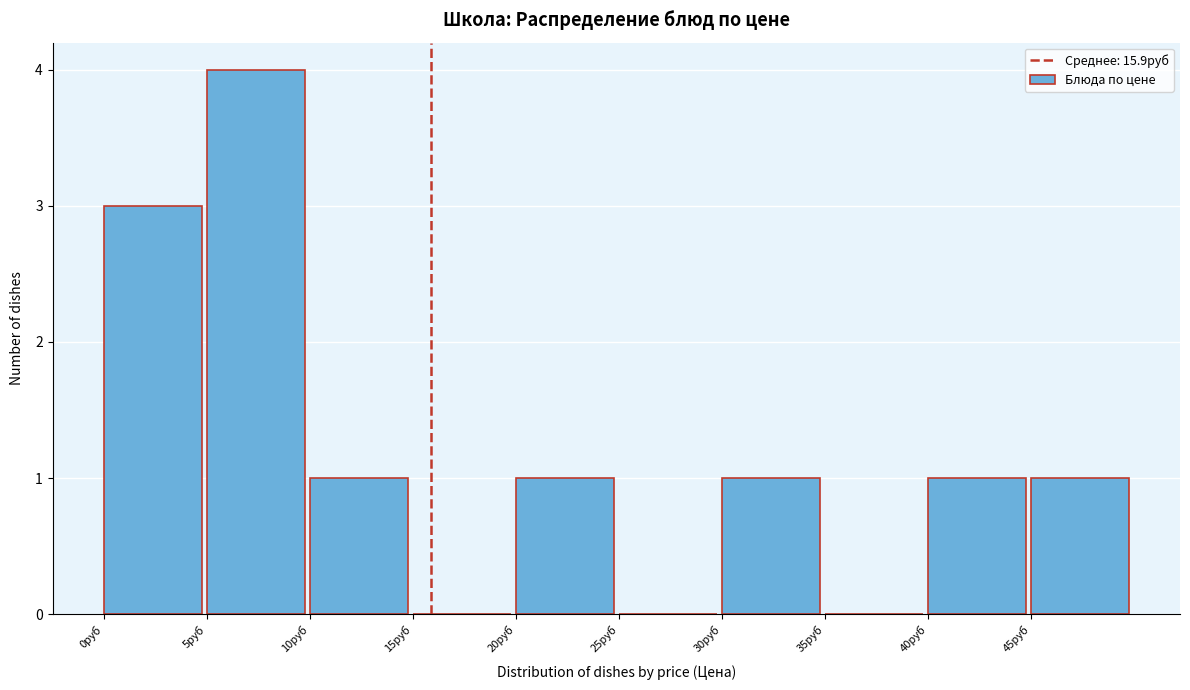

Reading left to right, transcribe this chart: for each bar, give the range it covers on the x-axis and its height. The values are not printed on the chart, so give them approximately, as read against the axis.

0 to 5: 3
5 to 10: 4
10 to 15: 1
15 to 20: 0
20 to 25: 1
25 to 30: 0
30 to 35: 1
35 to 40: 0
40 to 45: 1
45 to 50: 1